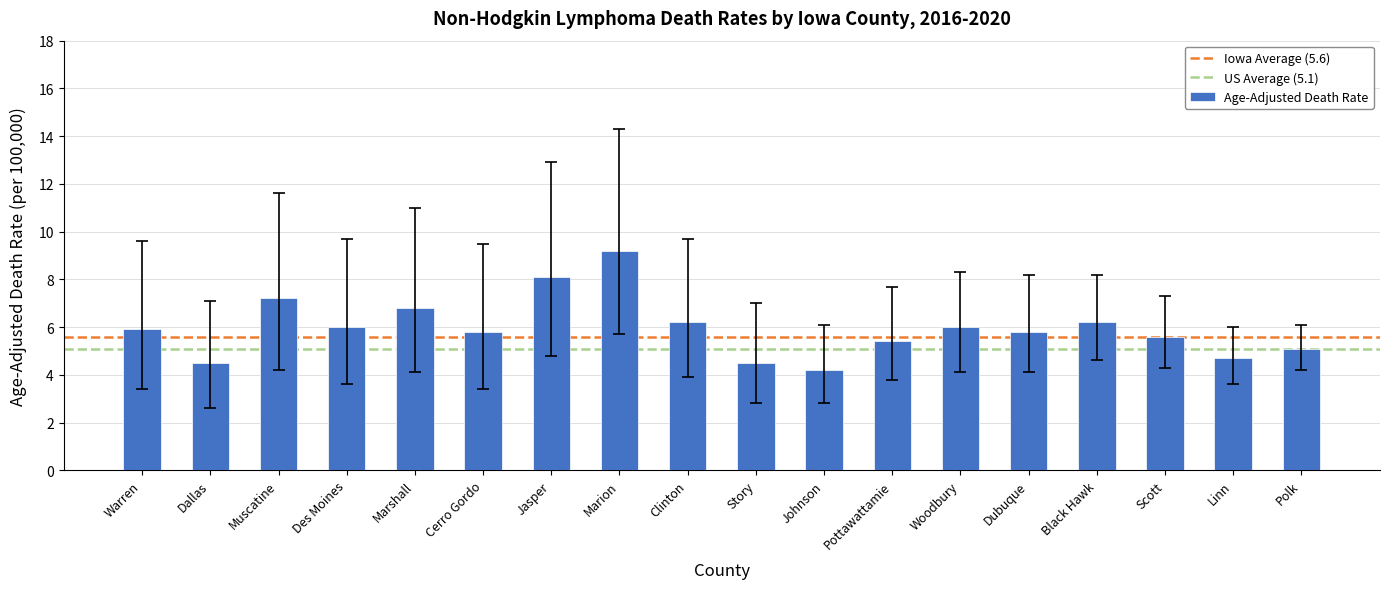

Which label corresponds to the smallest value in the chart?

Johnson